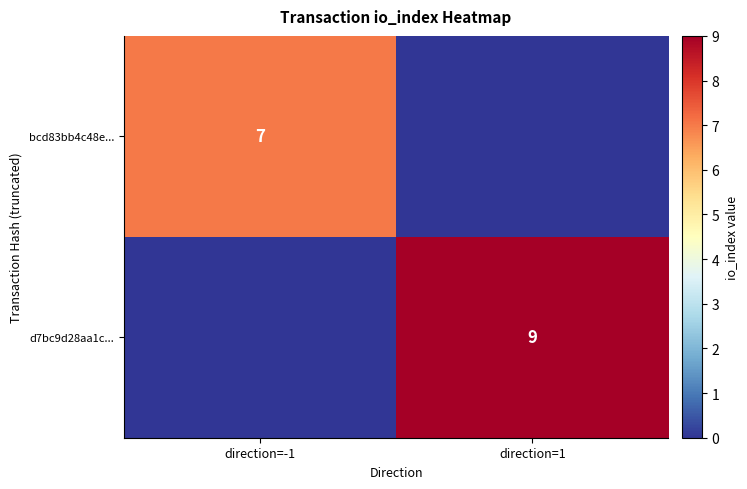

True or false: bcd83bb4c48e... has a value of 9 at direction=-1.

False